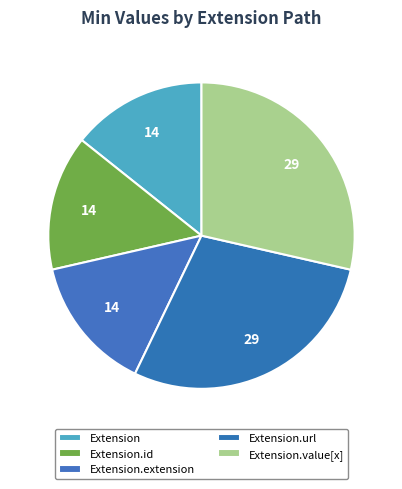

How many slices are in this pie chart?

5